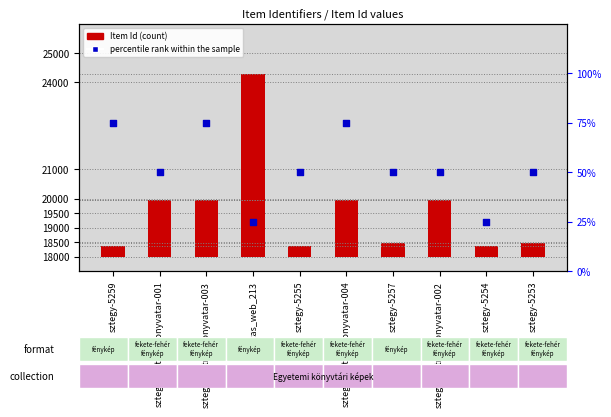

Is the value of percentile rank within the sample at sztegy-5253 greater than the value of Item Id (transformed count) at avatas_web_213?

No